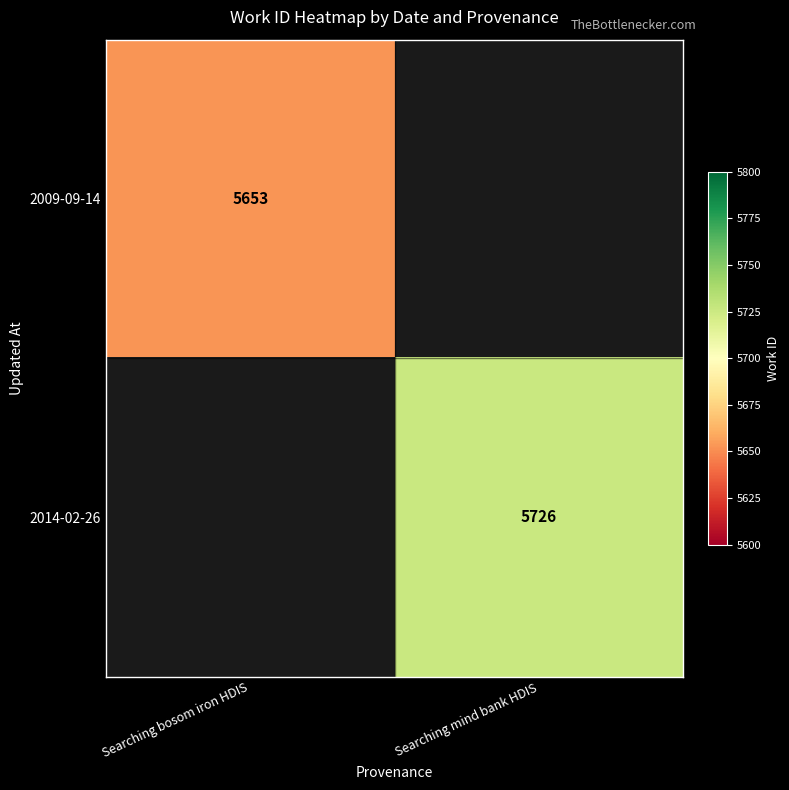

Is it true that 2014-02-26 equals 5726 at Searching mind bank HDIS?

True